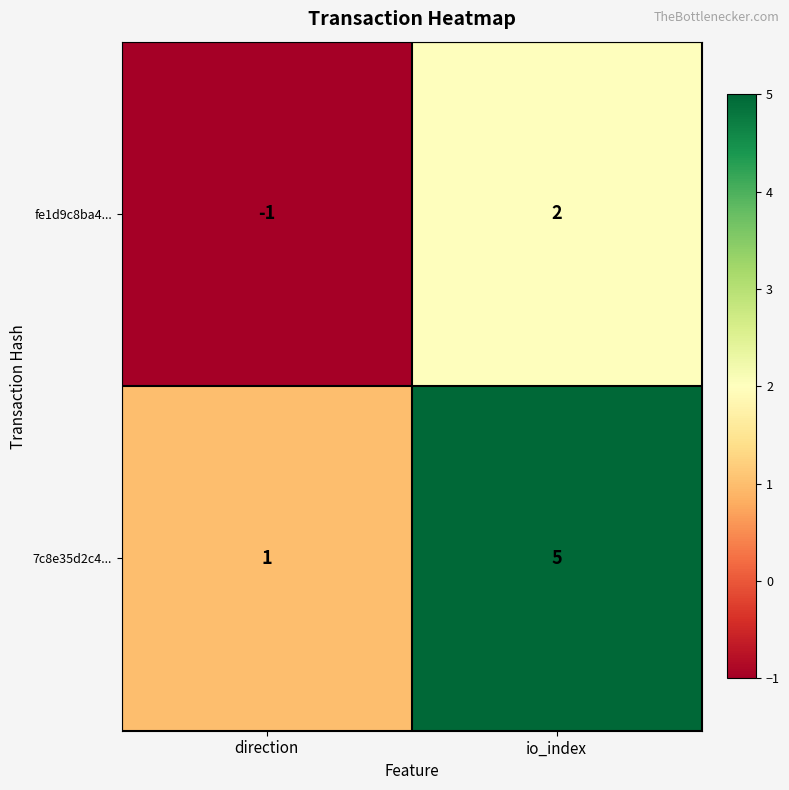

At how many categories does at least one series exceed 0?

2